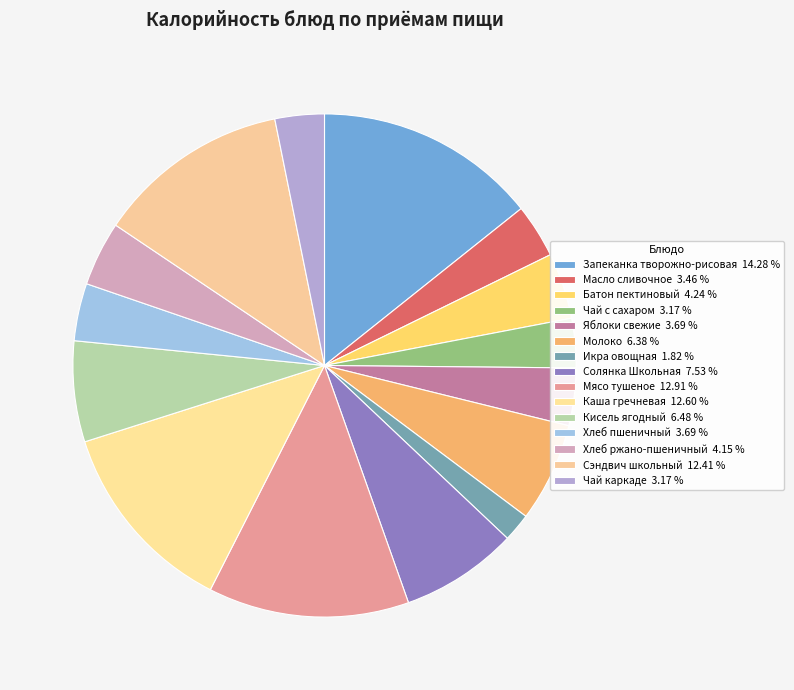

Does any single category account for the majority?

No